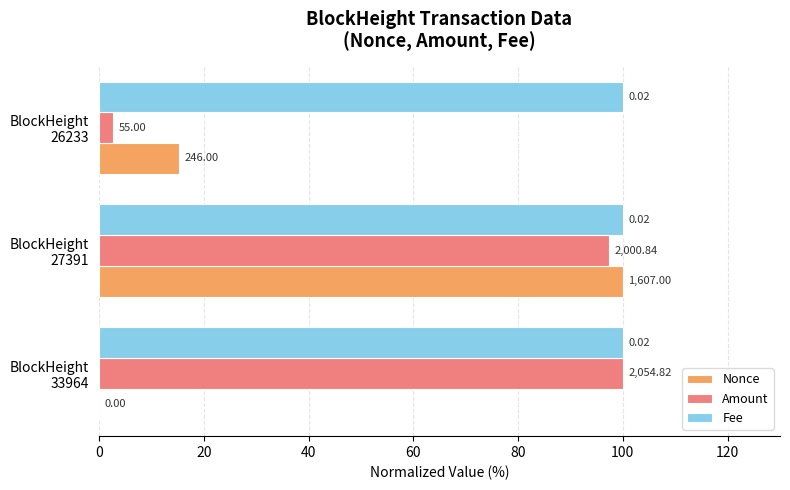

What is the lowest value of the Amount series?

2.7